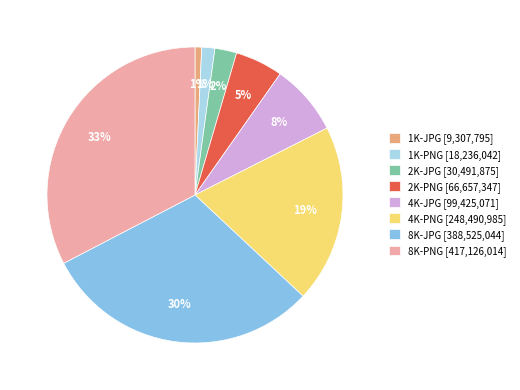

What percentage is the 4K-JPG slice, to the nearest percent?

8%